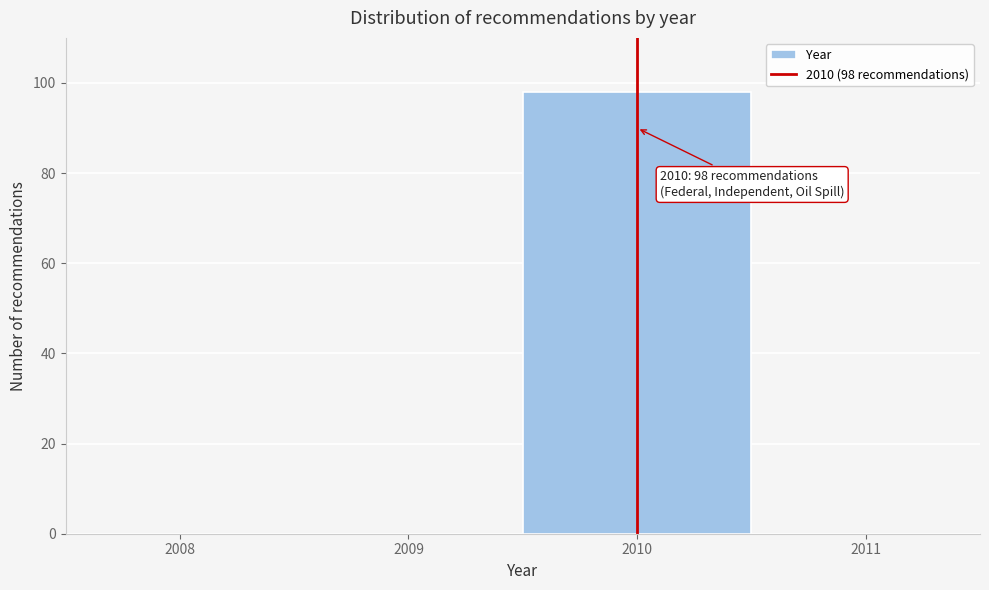

Reading left to right, transcribe all the data shown in this chart.

2008=0	2009=0	2010=98	2011=0